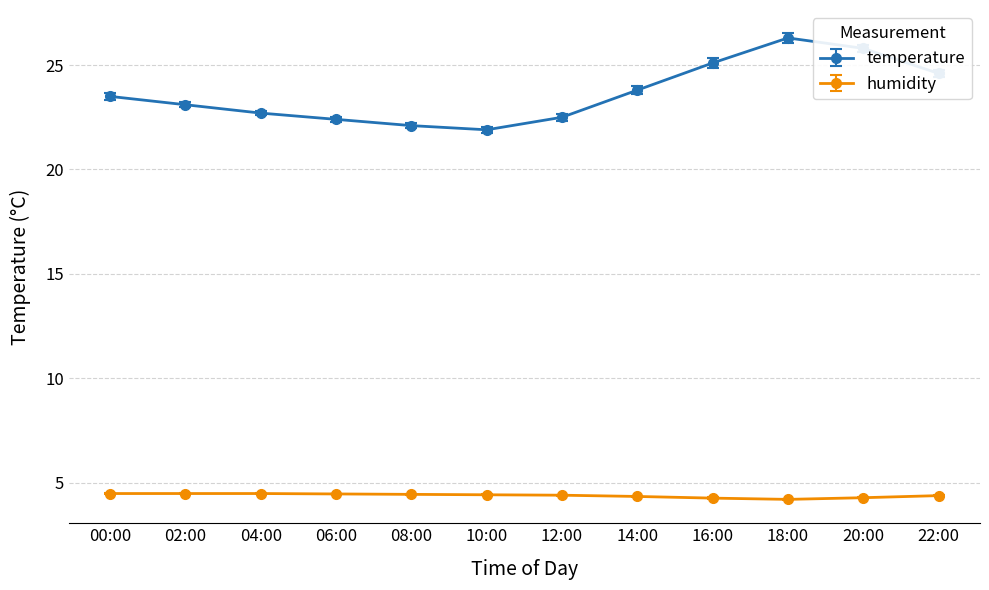

Does the chart display data point markers on the line(s)?

Yes